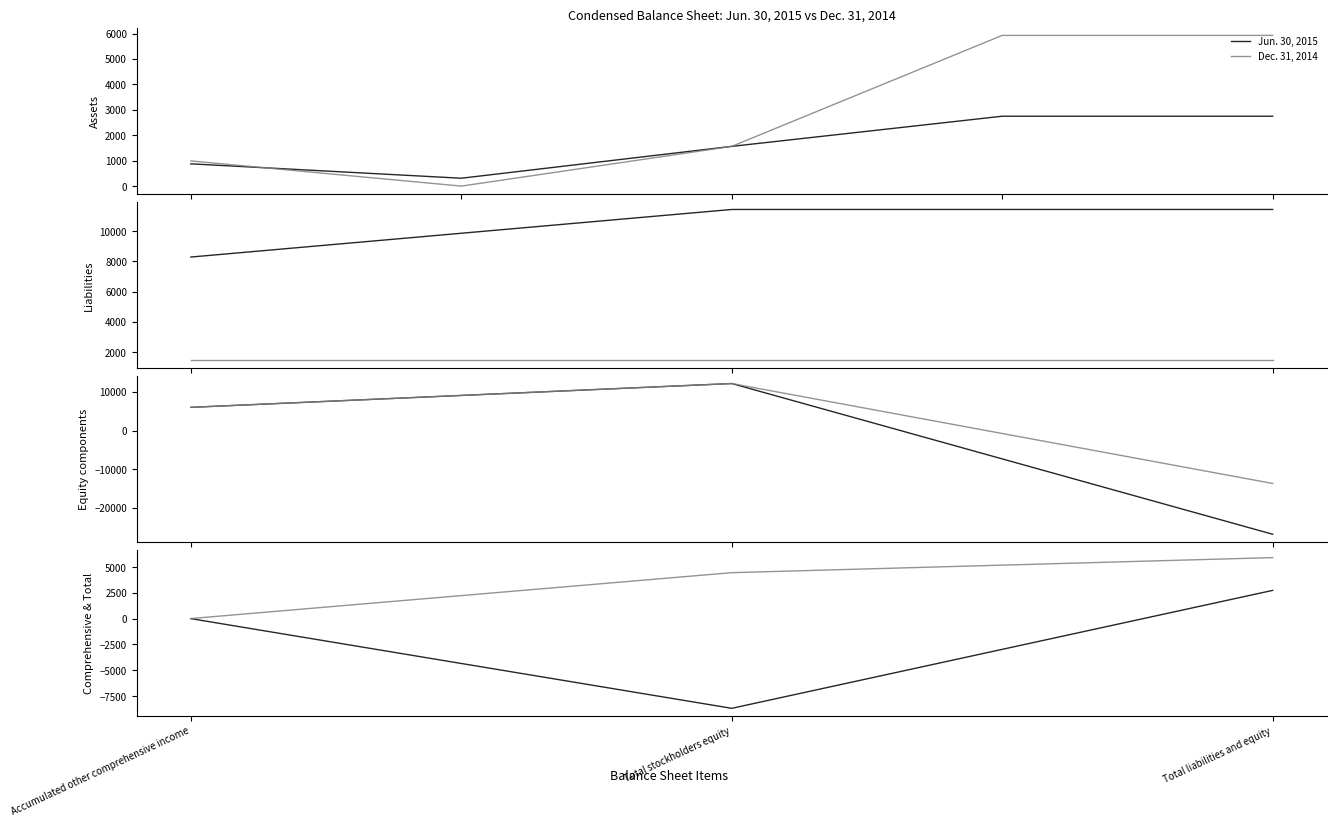

Does the chart have visible grid lines?

No